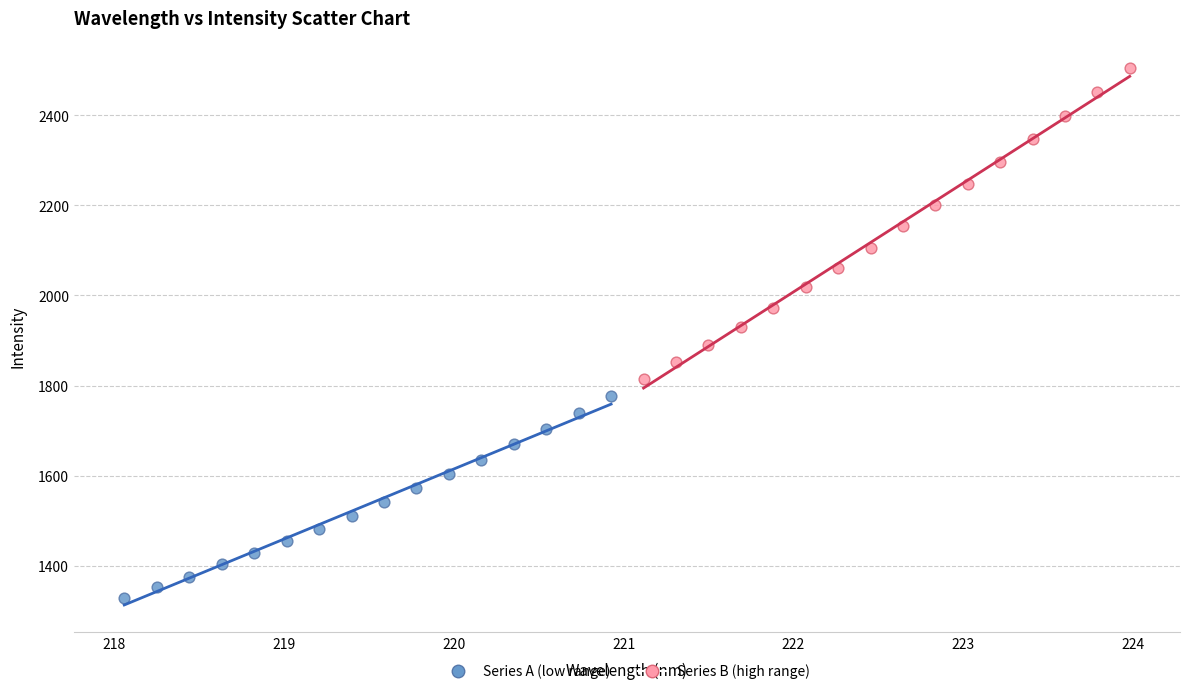

Which series contains the highest Y value?

Series B (high range)